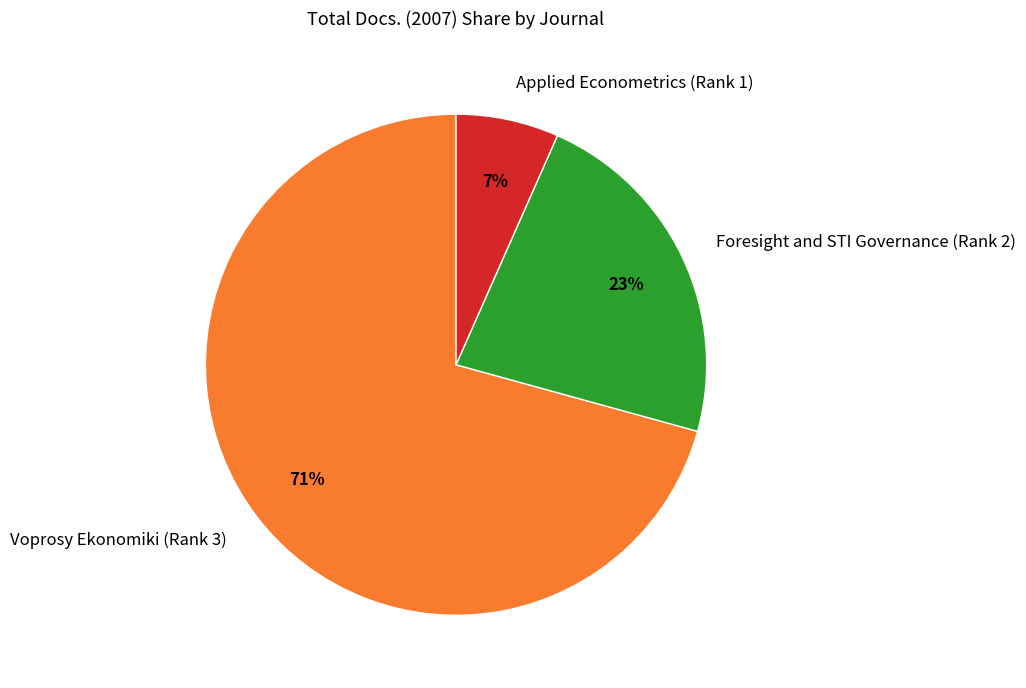

Is the sum of Foresight and STI Governance (Rank 2) and Applied Econometrics (Rank 1) greater than half?

No